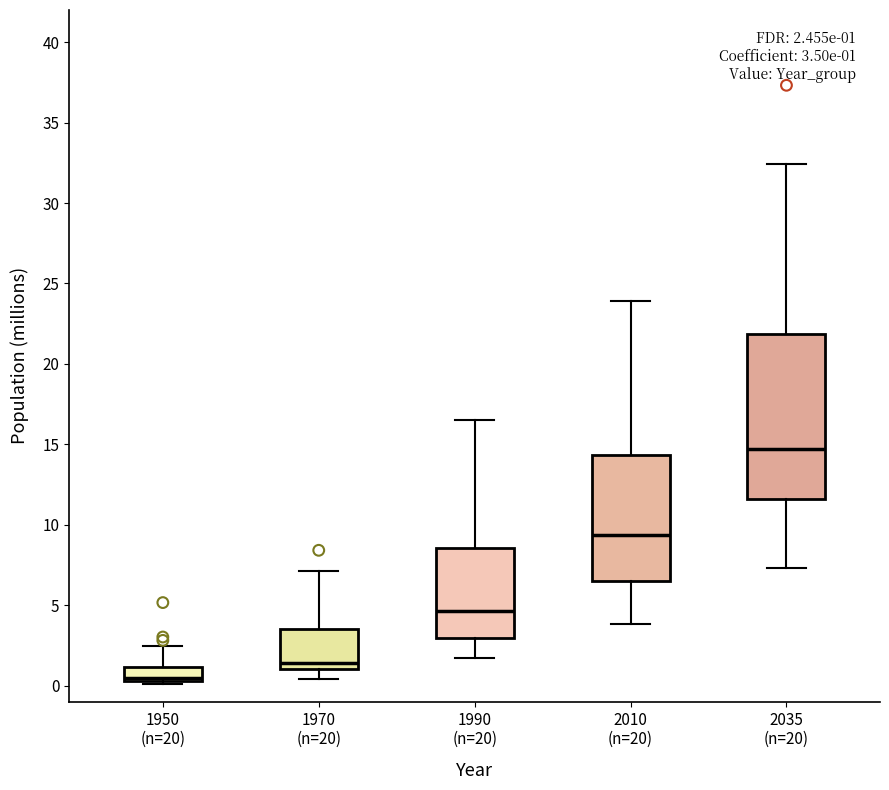

Which box has the lowest median line?

1950 (n=20)